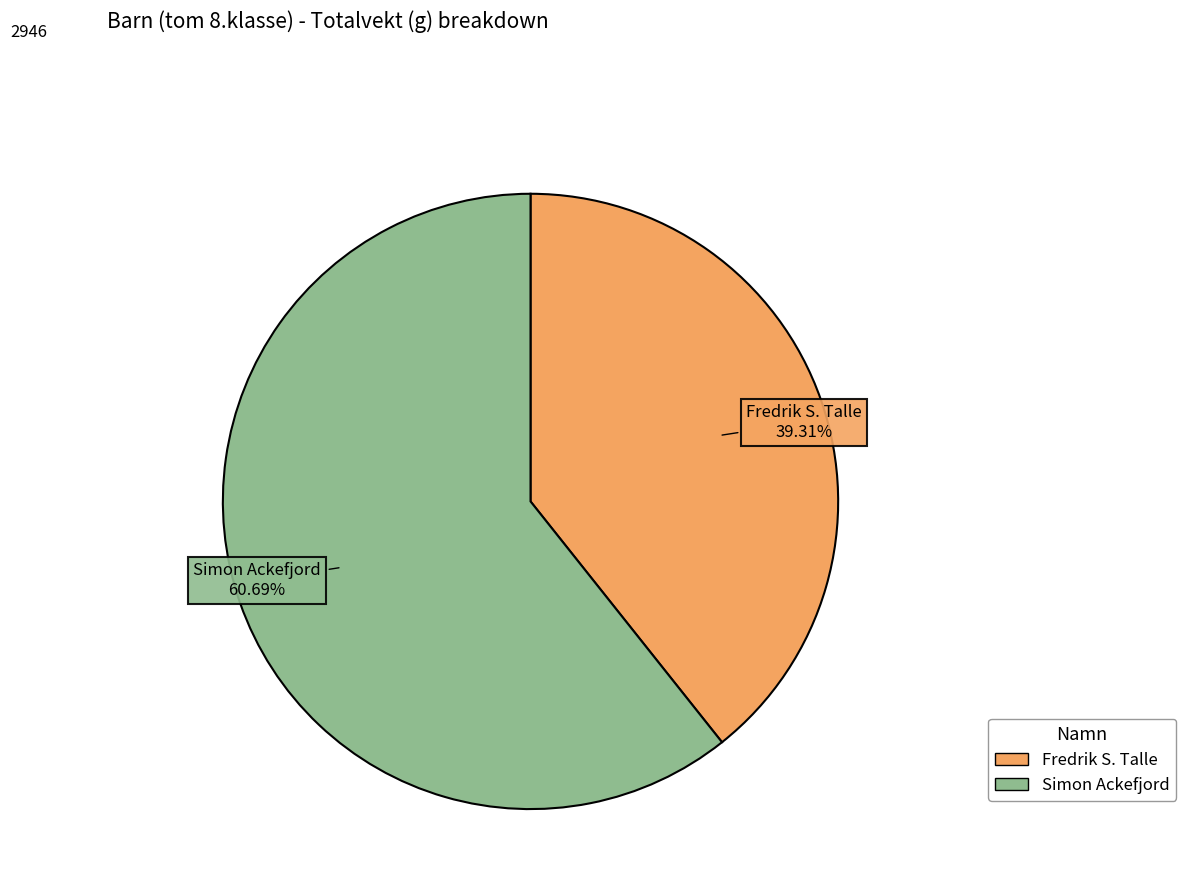

Rank the categories by value from lowest to highest.

Fredrik S. Talle, Simon Ackefjord